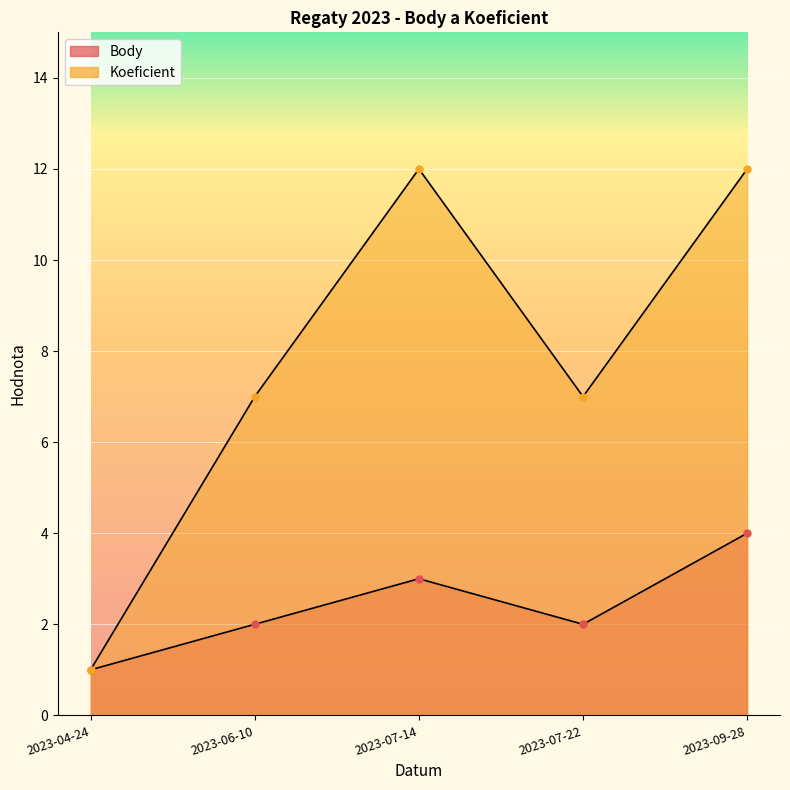

True or false: Koeficient and Body cross at least once.

False